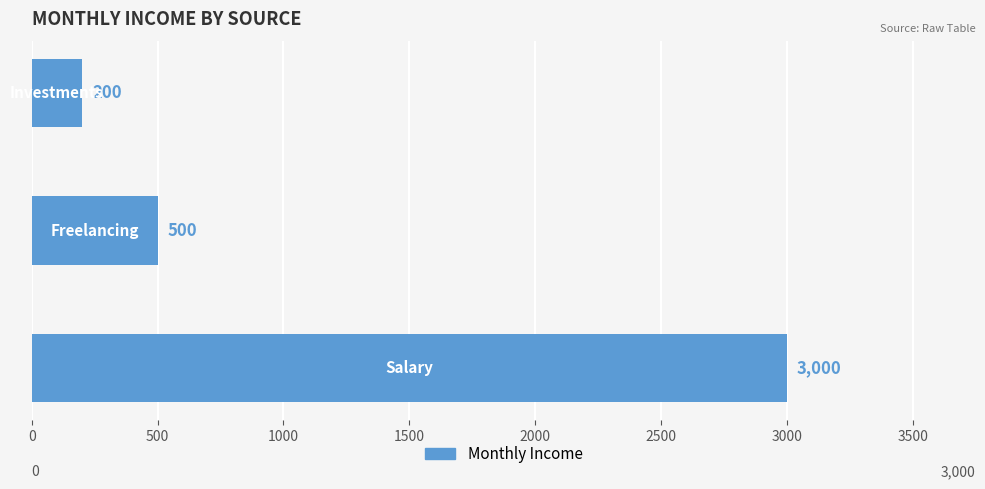

What is the difference between the maximum and minimum values?

2800